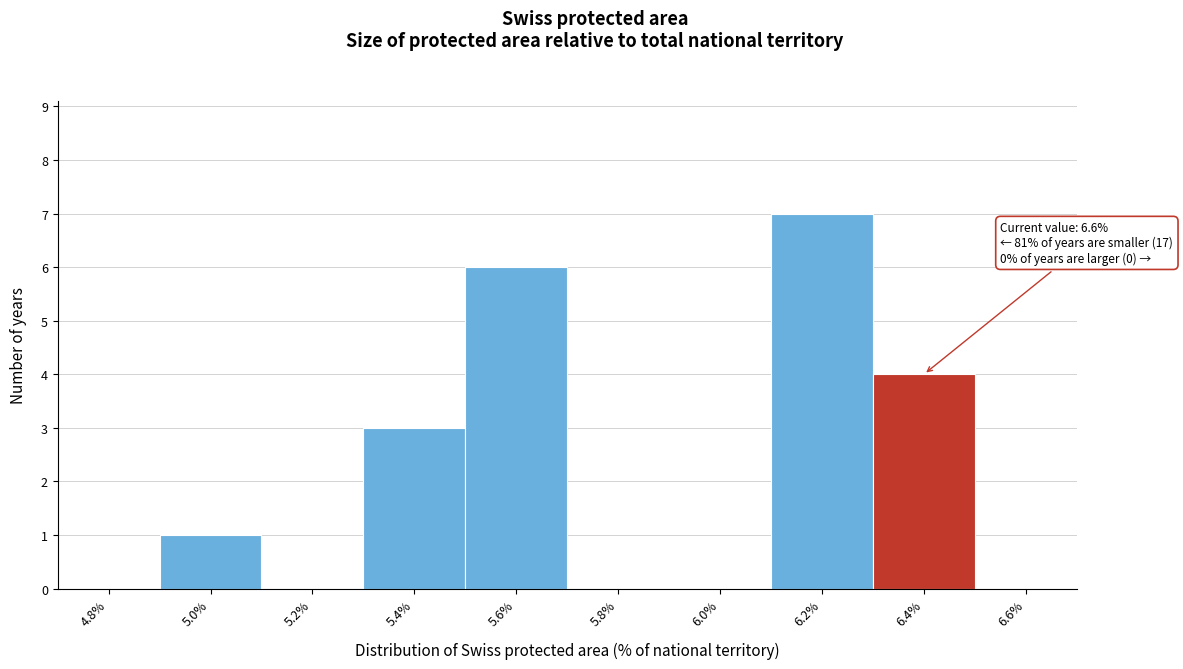

Reading left to right, extract all data points from this chart.

4.8%=0	5.0%=1	5.2%=0	5.4%=3	5.6%=6	5.8%=0	6.0%=0	6.2%=7	6.4%=4	6.6%=0